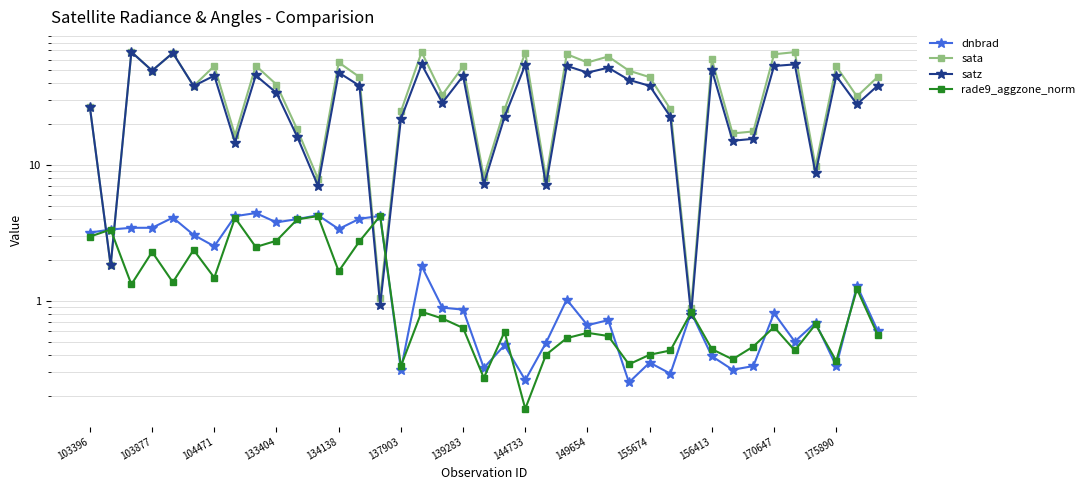

Reading left to right, list all the values displayed in this chart.

dnbrad: 3.2	3.4	3.5	3.5	4.1	3.1	2.5	4.2	4.4	3.8	4.0	4.3	3.4	4.0	4.2	0.3	1.8	0.9	0.9	0.3	0.5	0.3	0.5	1.0	0.7	0.7	0.2	0.3	0.3	0.8	0.4	0.3	0.3	0.8	0.5	0.7	0.3	1.3	0.6
sata: 26.6	1.8	68.2	49.7	67.1	38.3	53.8	16.6	54.0	39.2	18.3	7.9	57.1	44.6	1.1	24.8	68.0	33.0	53.4	8.2	25.8	67.4	8.1	65.7	57.1	63.1	49.7	44.5	25.9	0.9	60.3	17.1	17.7	65.6	68.0	9.8	53.5	32.1	44.6
satz: 26.6	1.8	68.2	49.7	67.1	38.3	45.6	14.7	45.8	34.1	16.2	7.0	48.1	38.5	0.9	21.9	55.3	28.8	45.4	7.2	22.6	54.8	7.1	53.9	48.0	52.2	42.5	38.4	22.7	0.8	50.3	15.1	15.6	53.8	55.2	8.7	45.4	28.1	38.5
rade9_aggzone_norm: 3.0	3.4	1.3	2.3	1.4	2.4	1.5	4.1	2.5	2.8	4.0	4.2	1.6	2.7	4.2	0.3	0.8	0.7	0.6	0.3	0.6	0.2	0.4	0.5	0.6	0.6	0.3	0.4	0.4	0.8	0.4	0.4	0.5	0.6	0.4	0.7	0.4	1.2	0.6